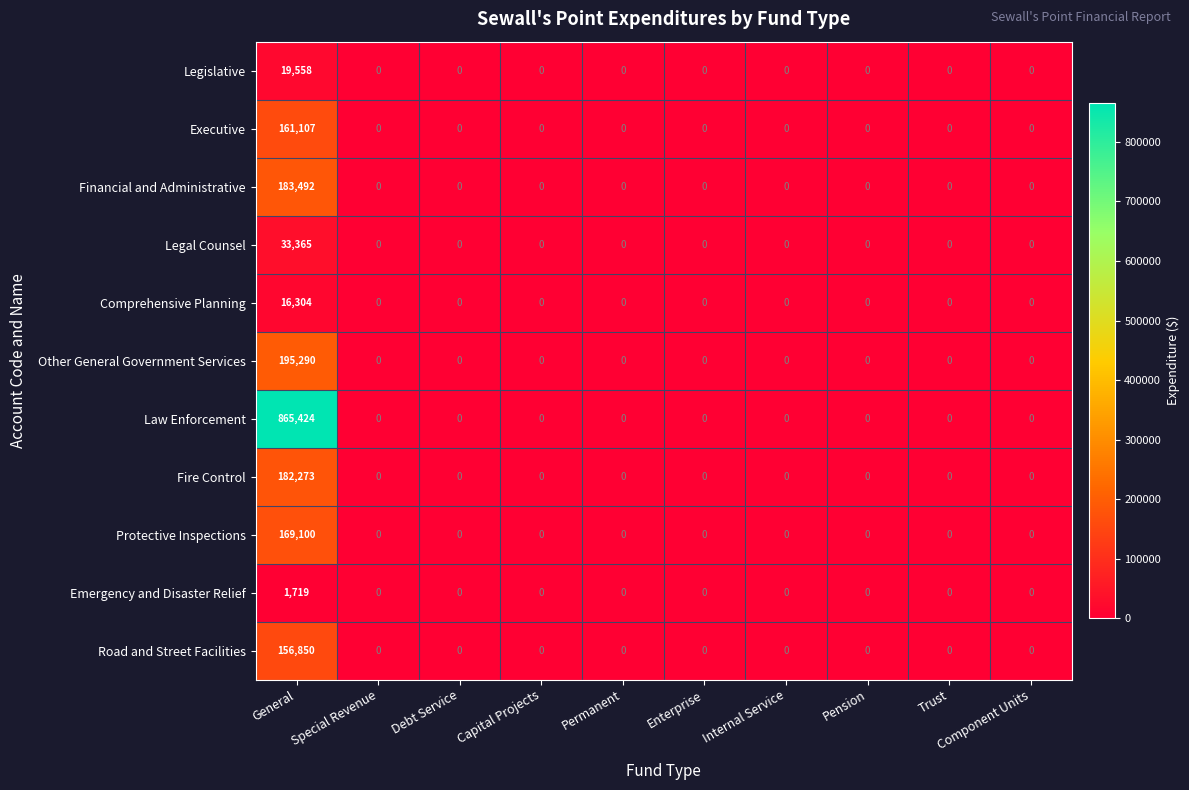

True or false: Law Enforcement has a value of 0 at Trust.

True